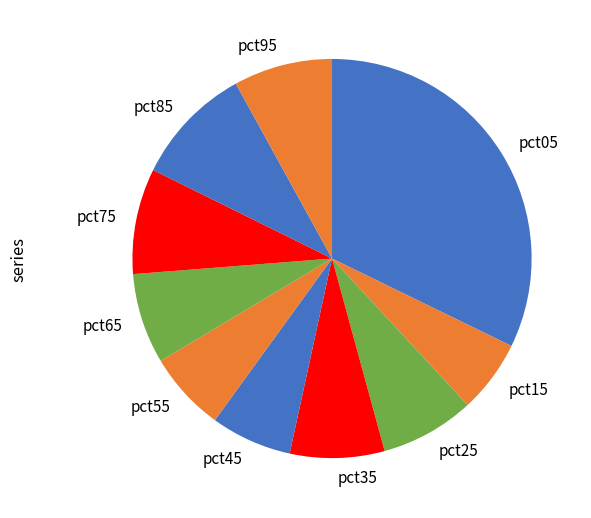

Does any single category account for the majority?

No